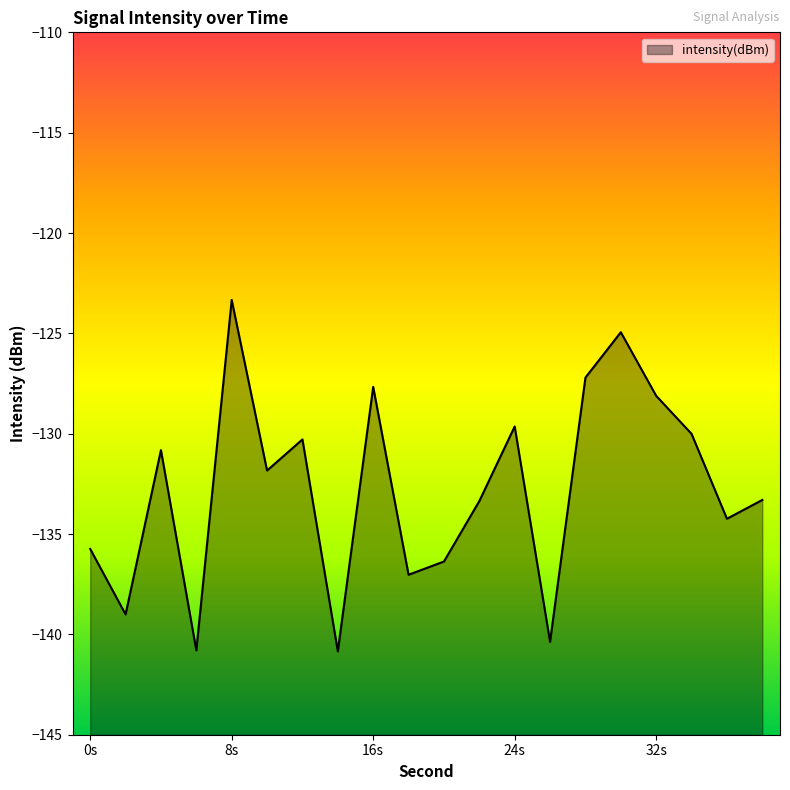

Reading left to right, list all the values displayed in this chart.

-135.7	-139.0	-130.8	-140.8	-123.3	-131.8	-130.3	-140.8	-127.7	-137.0	-136.4	-133.4	-129.6	-140.4	-127.2	-124.9	-128.1	-130.0	-134.2	-133.3